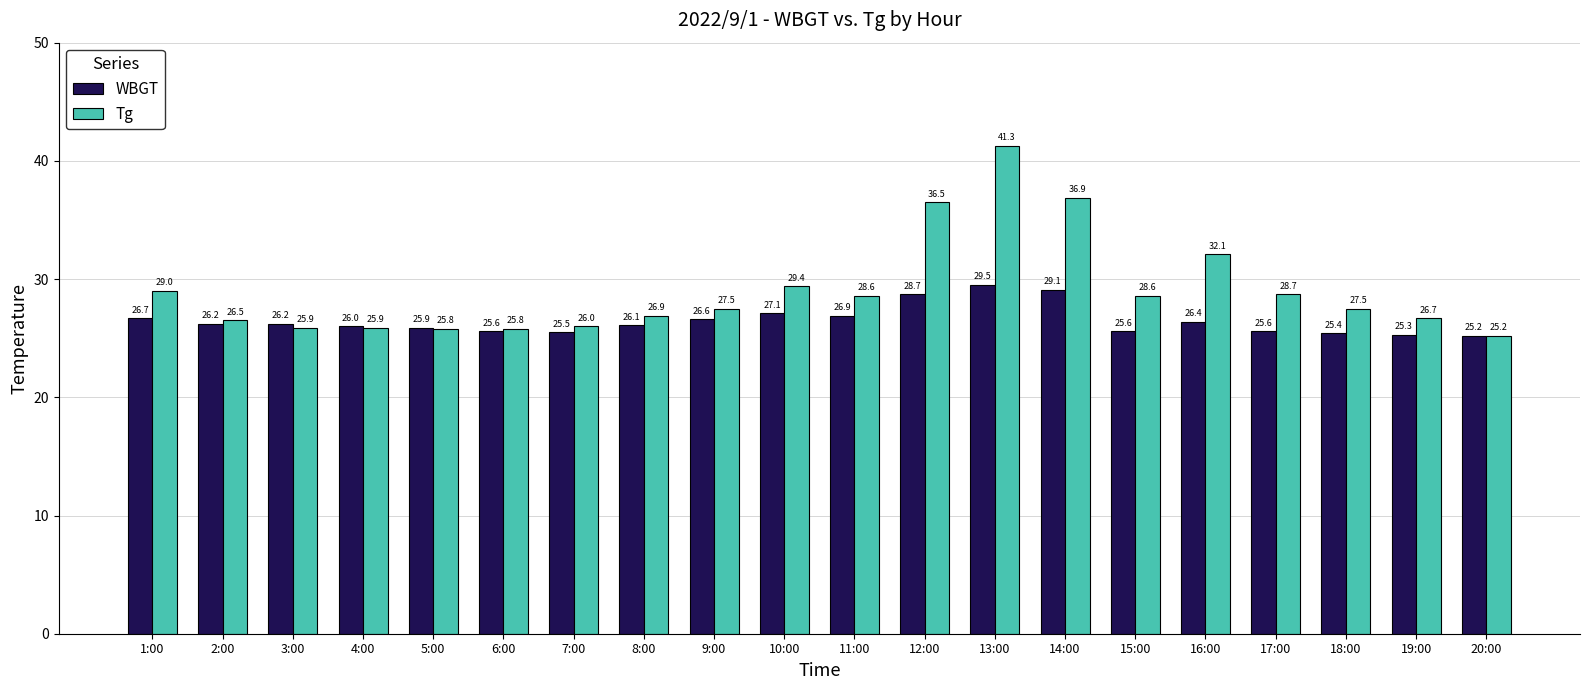

At how many categories does at least one series exceed 30?

4